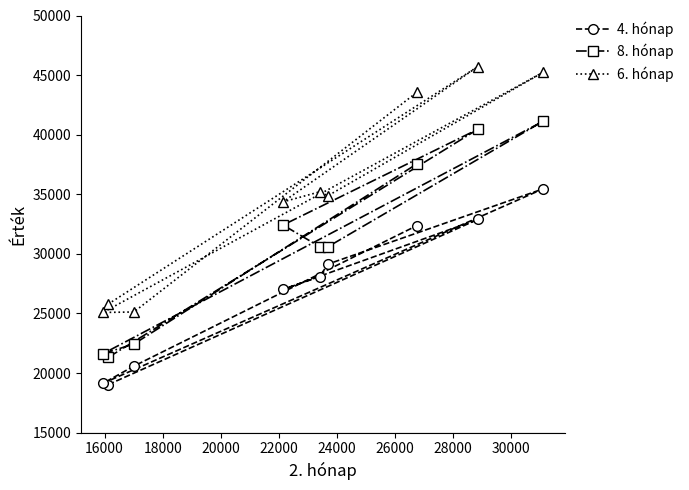

What is the average value of the 6. hónap series?

34993